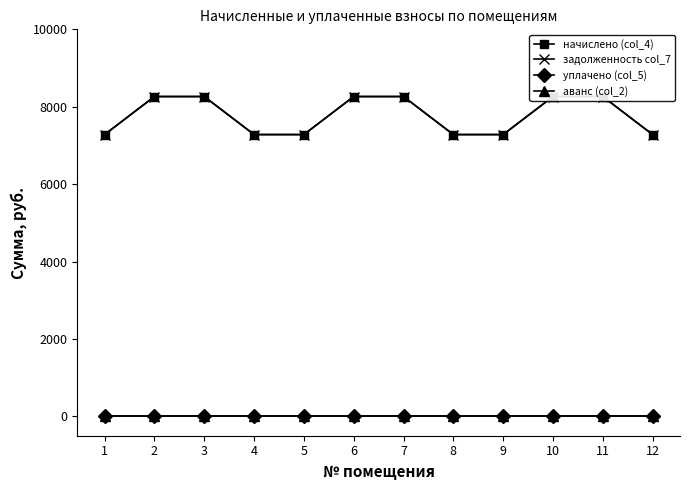

Reading right to left, list all the values displayed in this chart.

начислено (col_4): 7281.0	8263.7	8263.7	7281.0	7281.0	8263.7	8263.7	7281.0	7281.0	8263.7	8263.7	7281.0
задолженность col_7: 7281.0	8263.7	8263.7	7281.0	7281.0	8263.7	8263.7	7281.0	7281.0	8263.7	8263.7	7281.0
уплачено (col_5): 0.0	0.0	0.0	0.0	0.0	0.0	0.0	0.0	0.0	0.0	0.0	0.0
аванс (col_2): 0.0	0.0	0.0	0.0	0.0	0.0	0.0	0.0	0.0	0.0	0.0	0.0